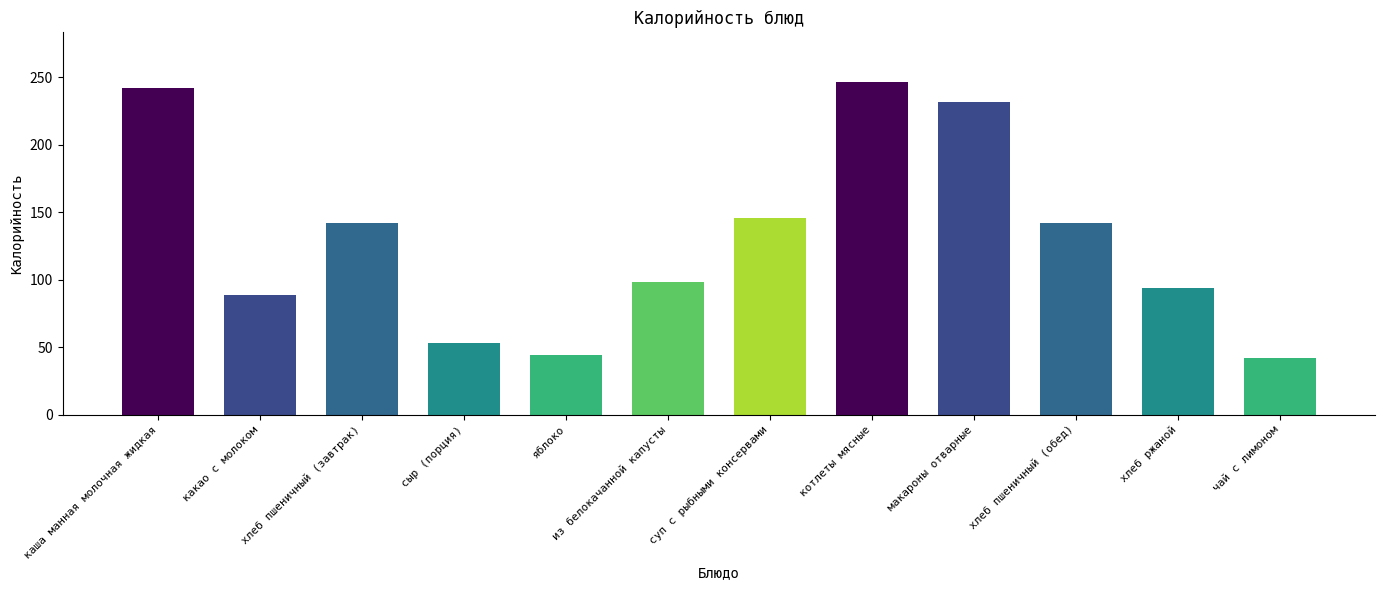

Reading right to left, extract all data points from this chart.

чай с лимоном=42.0	хлеб ржаной=93.8	хлеб пшеничный (обед)=142.0	макароны отварные=231.8	котлеты мясные=246.5	суп с рыбными консервами=145.9	из белокачанной капусты=98.5	яблоко=44.4	сыр (порция)=53.2	хлеб пшеничный (завтрак)=142.0	какао с молоком=89.1	каша манная молочная жидкая=242.3